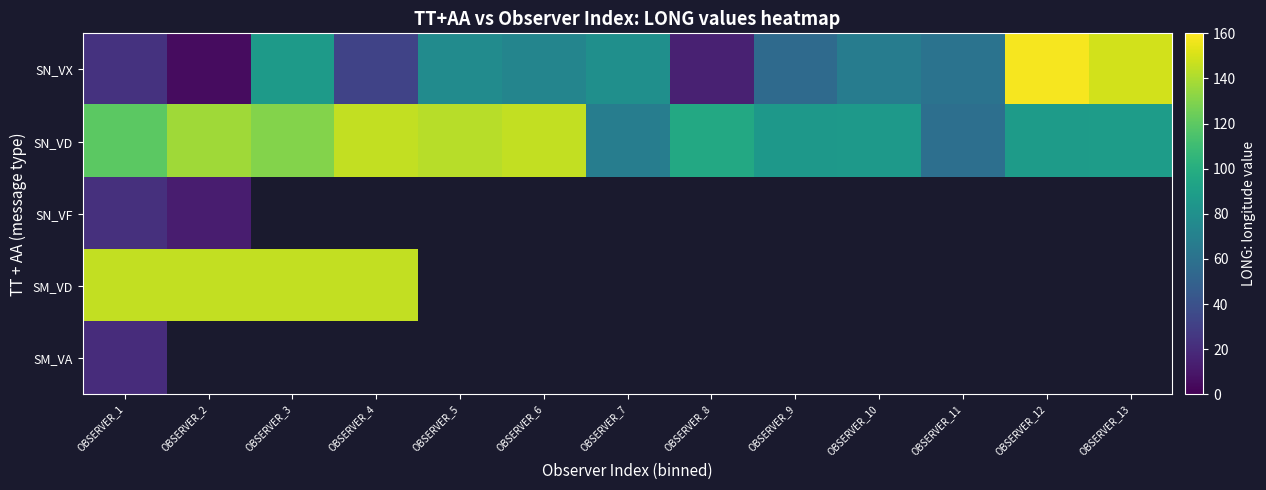

Between OBSERVER_3 and OBSERVER_4, which is larger?

OBSERVER_3